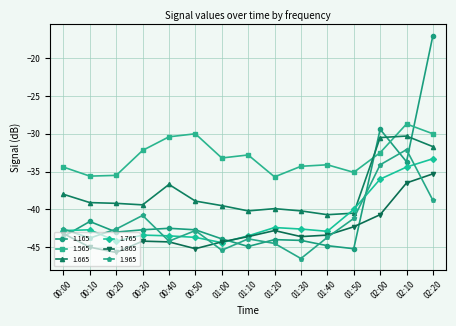

How many interior local valleys does the 1.965 series have?

4